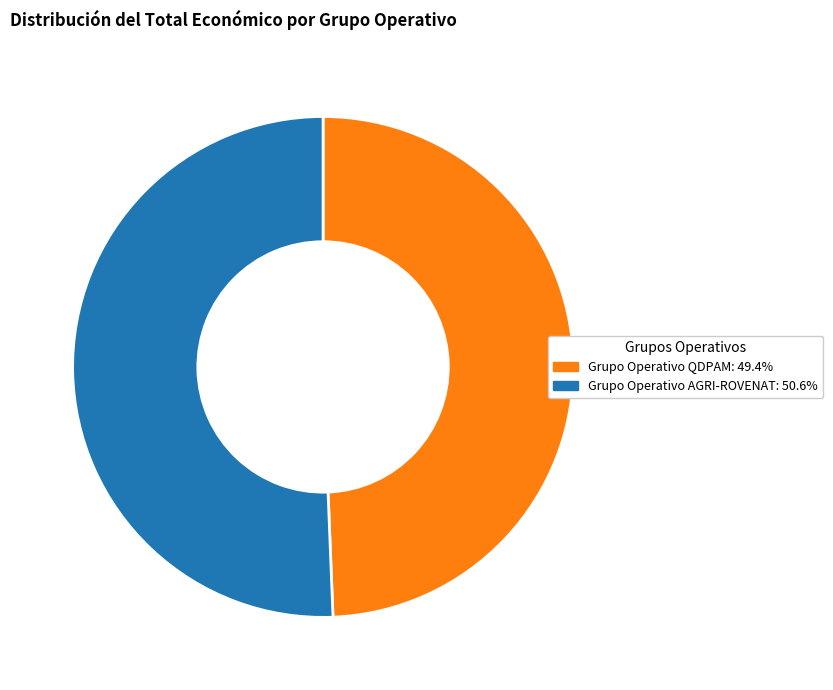

Is the sum of Grupo Operativo QDPAM and Grupo Operativo AGRI-ROVENAT greater than half?

Yes